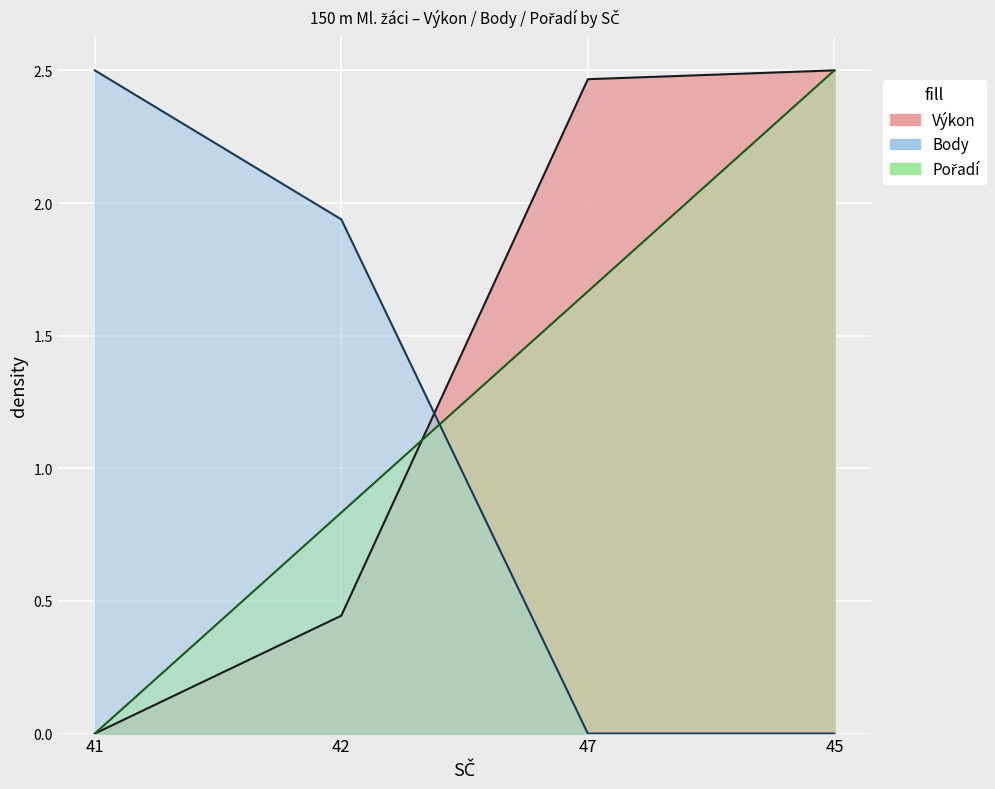

Is the value of Výkon at 47 greater than the value of Pořadí at 42?

Yes